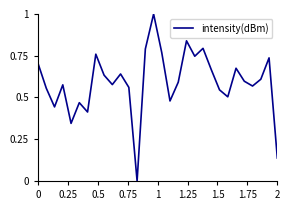

What is the maximum value shown in the chart?

1.0